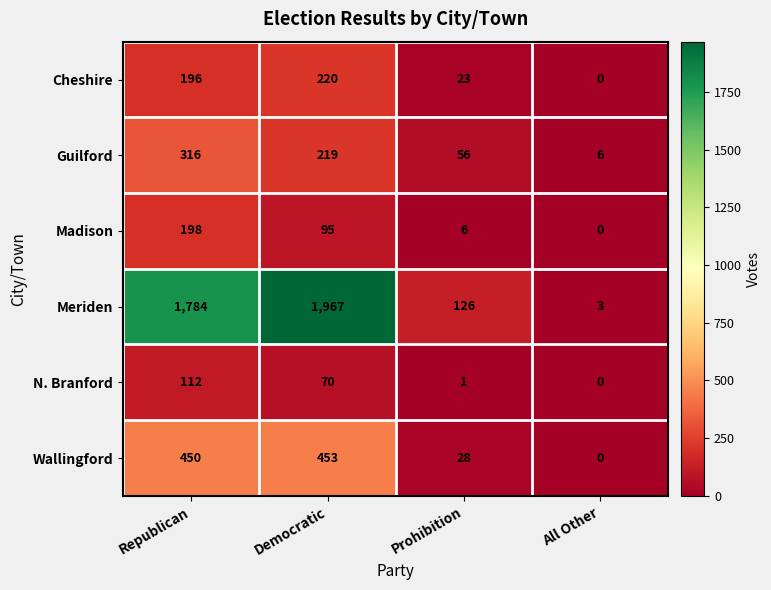

What is the spread (max minus min) of values at Republican?

1672